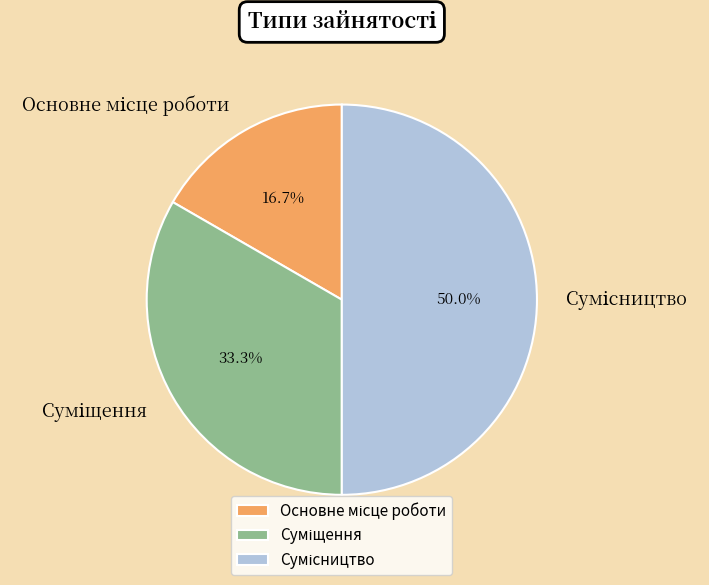

Count the number of slices in the pie.

3